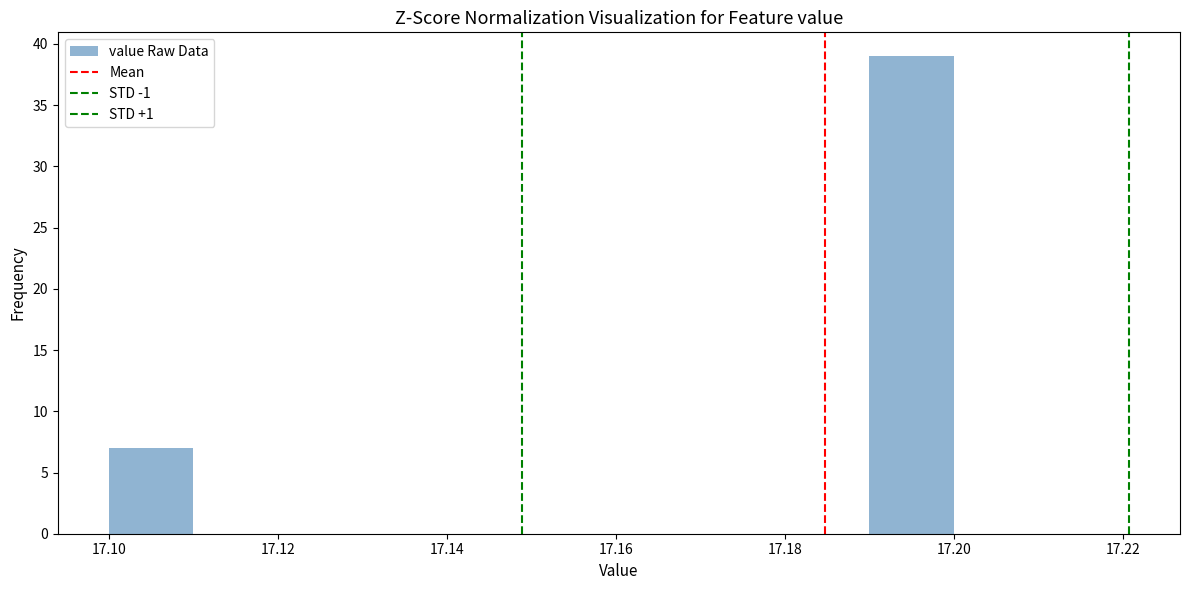

Reading left to right, transcribe this chart: for each bar, give the range it covers on the x-axis and its height. The values are not printed on the chart, so give them approximately, as read against the axis.

17.10 to 17.11: 7
17.11 to 17.12: 0
17.12 to 17.13: 0
17.13 to 17.14: 0
17.14 to 17.15: 0
17.15 to 17.16: 0
17.16 to 17.17: 0
17.17 to 17.18: 0
17.18 to 17.19: 0
17.19 to 17.20: 39